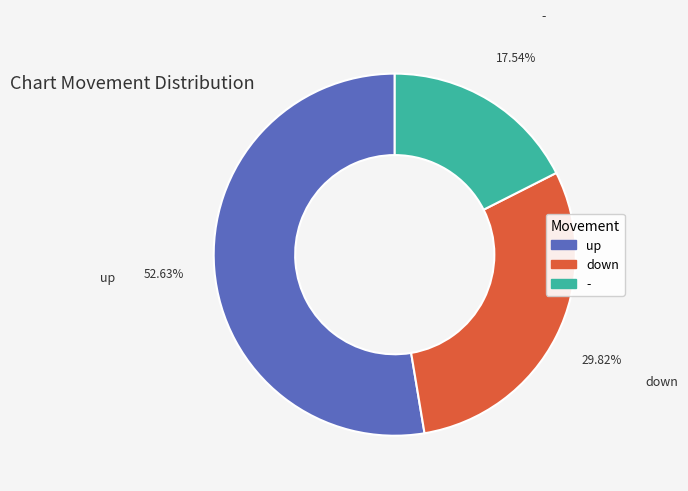

To the nearest percent, what is the difference between the - and down slice percentages?

12%